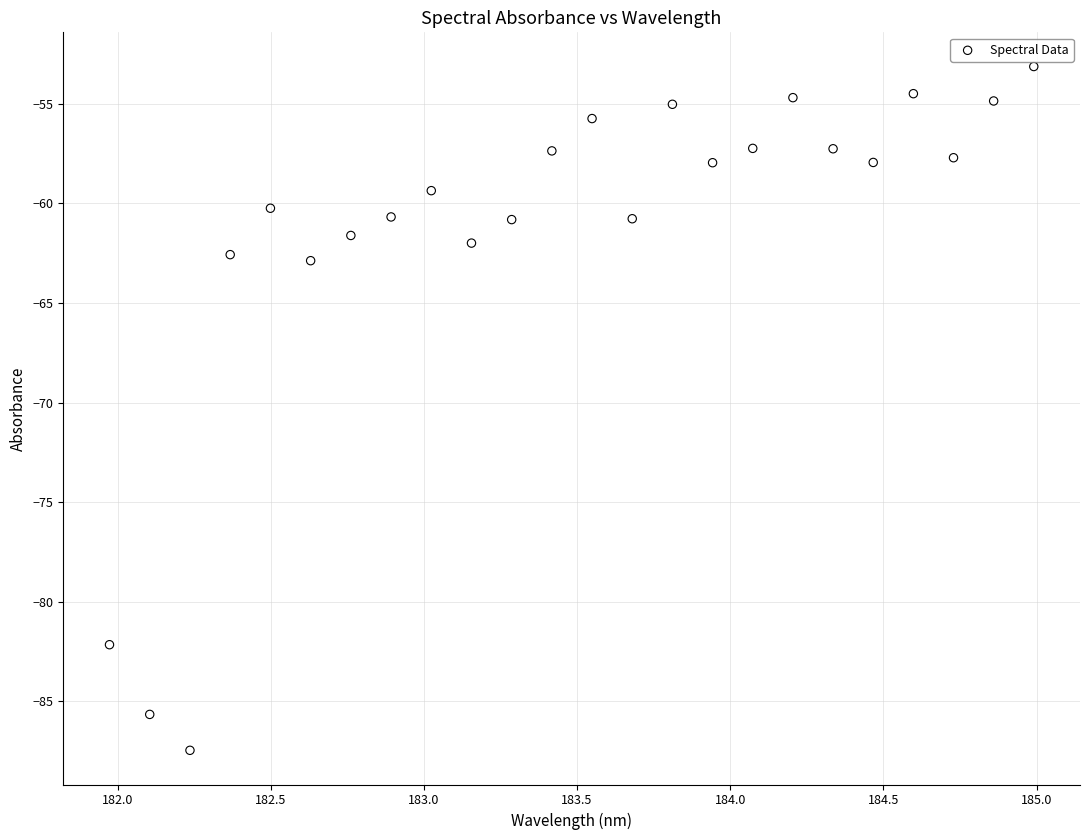

What is the range of Y values (max minus min)?

34.3